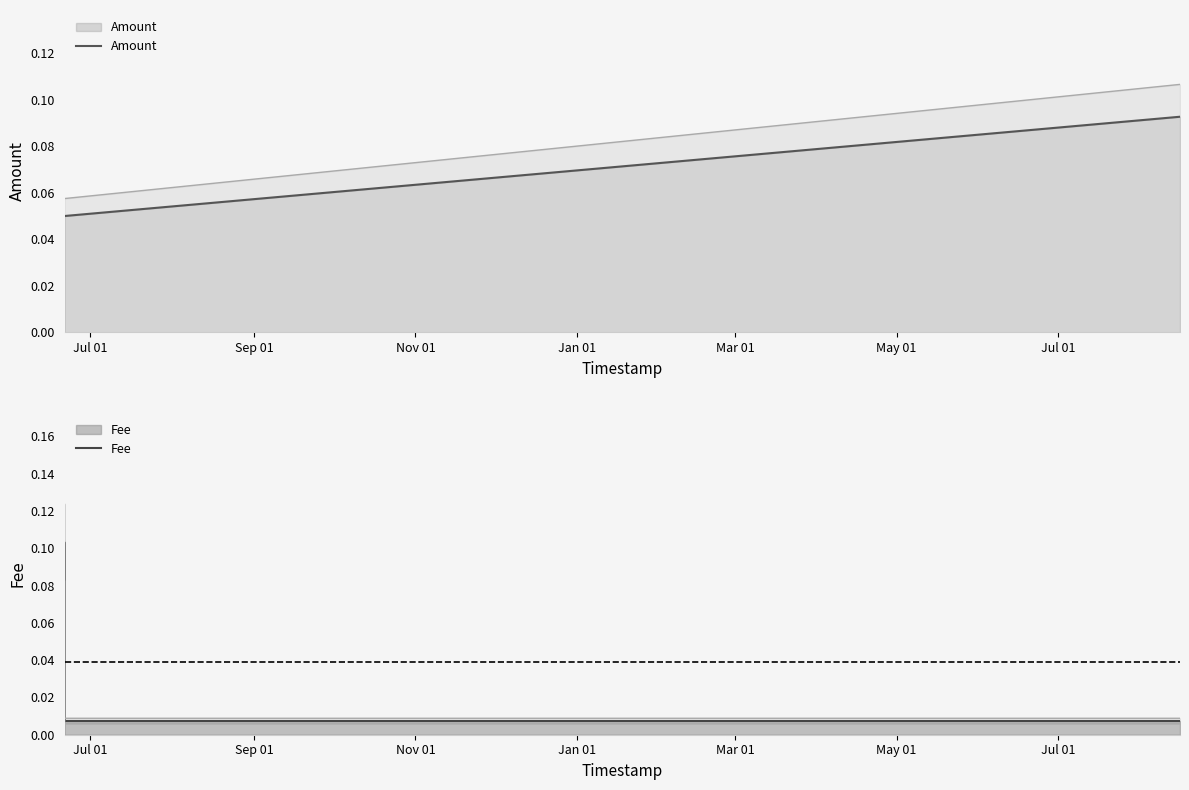

What is the value of the Fee point at the 1st from the left?

0.1